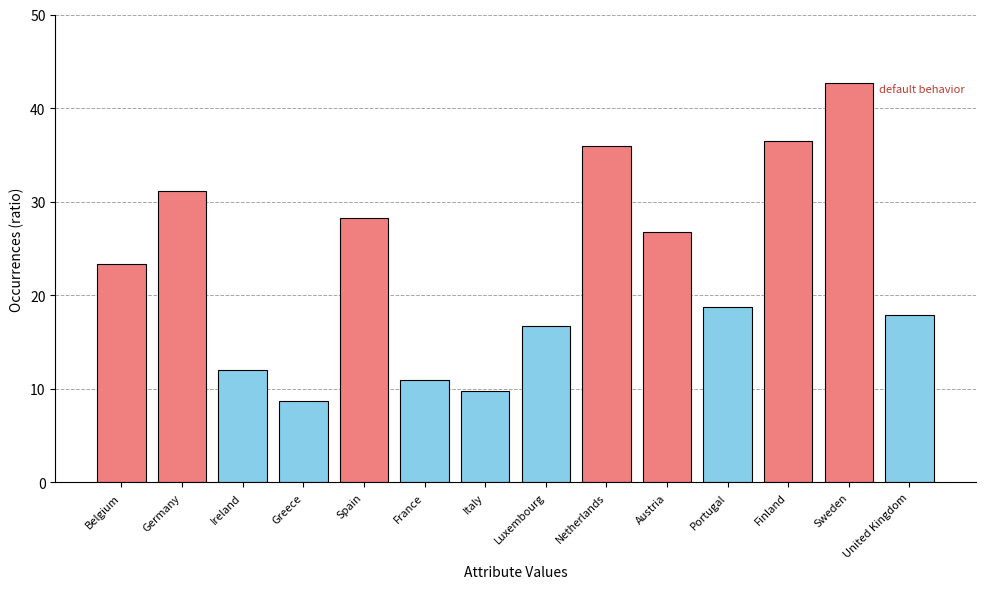

What is the label of the 13th bar from the right?

Germany